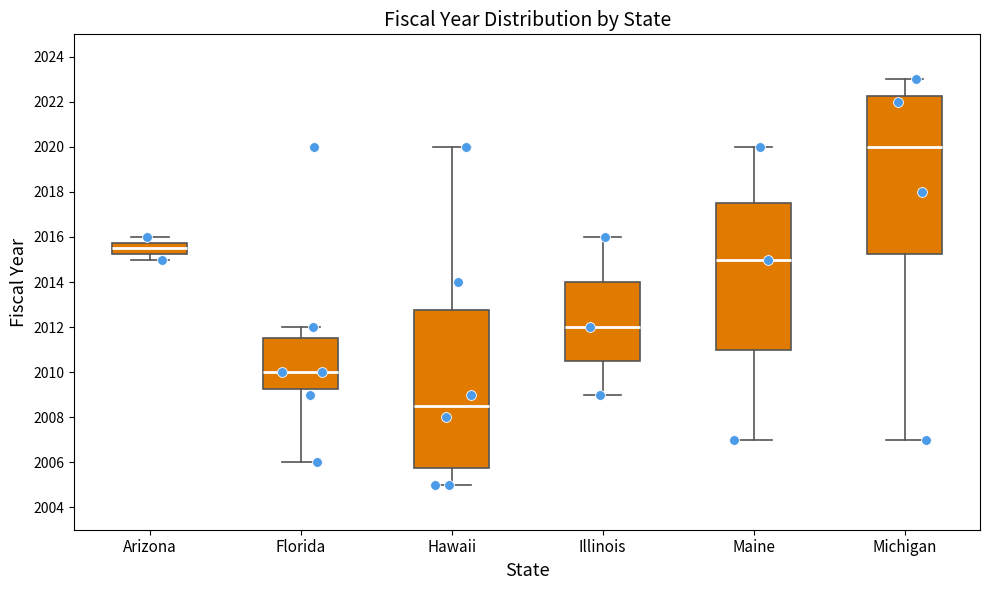

Reading left to right, transcribe this box plot: for each box, give where its median line is, the range the box spans, and where its two whiskers end, as read against the y-axis. The values are not printed on the chart, so give them approximately, as read against the axis.

Arizona: median 2015.6, box 2015.2 to 2015.8, whiskers 2015.0 to 2016.0
Florida: median 2010.0, box 2009.2 to 2011.6, whiskers 2006.0 to 2012.0
Hawaii: median 2008.6, box 2005.8 to 2012.8, whiskers 2005.0 to 2020.0
Illinois: median 2012.0, box 2010.6 to 2014.0, whiskers 2009.0 to 2016.0
Maine: median 2015.0, box 2011.0 to 2017.6, whiskers 2007.0 to 2020.0
Michigan: median 2020.0, box 2015.2 to 2022.2, whiskers 2007.0 to 2023.0